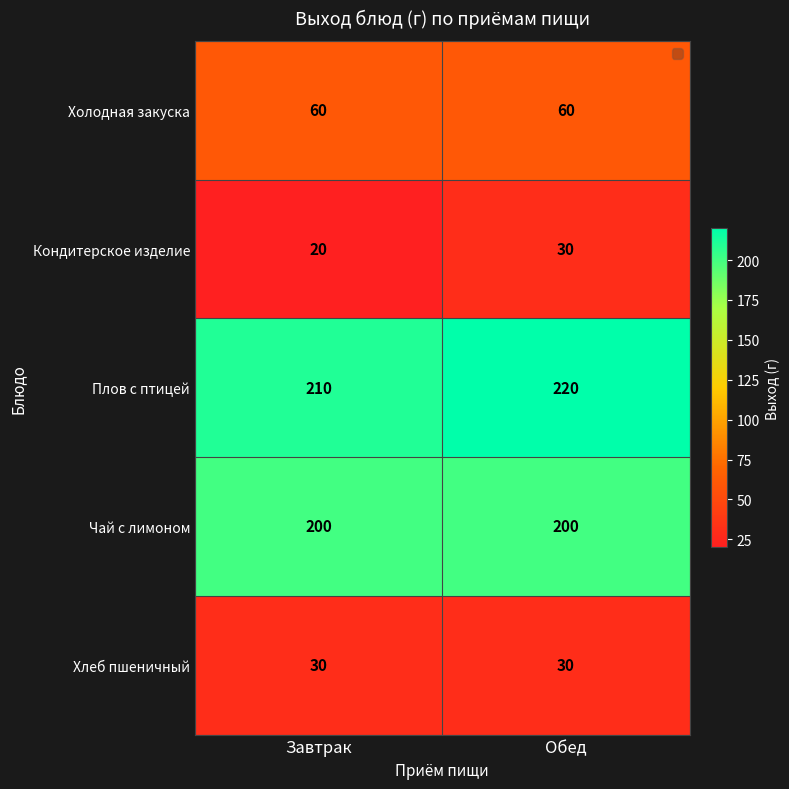

Reading right to left, what are all the values shown in this chart?

Холодная закуска: 60	60
Кондитерское изделие: 30	20
Плов с птицей: 220	210
Чай с лимоном: 200	200
Хлеб пшеничный: 30	30